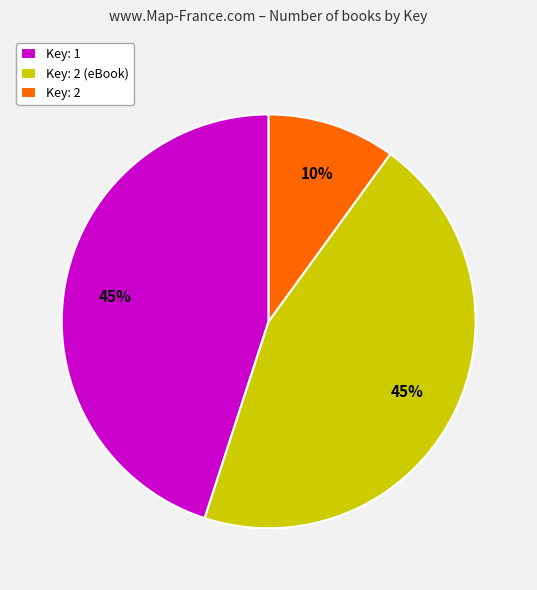

True or false: Key: 2 accounts for 20% of the total.

False